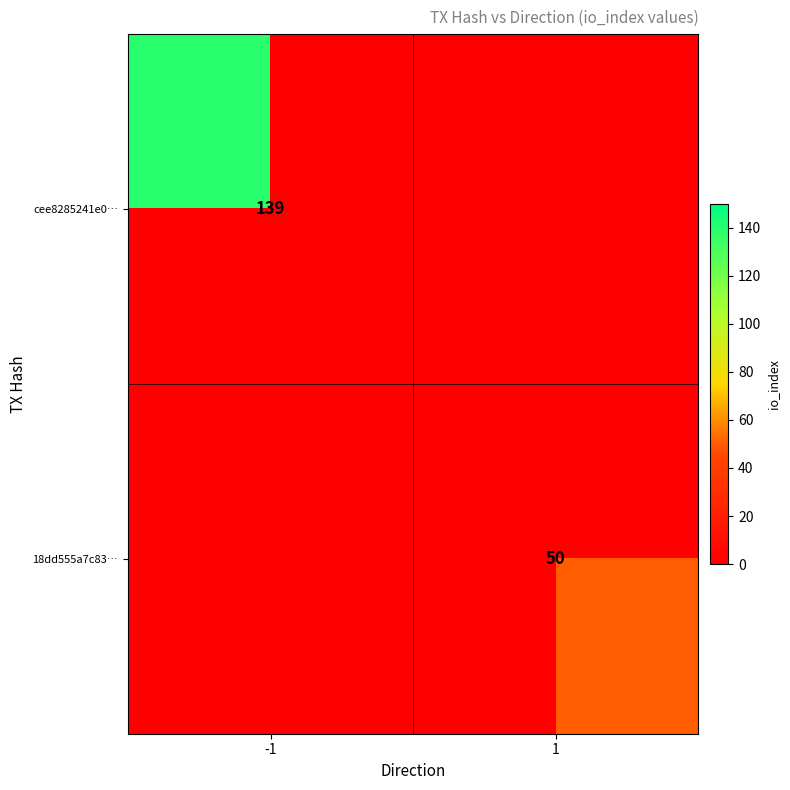

What is the maximum value shown in the chart?

139